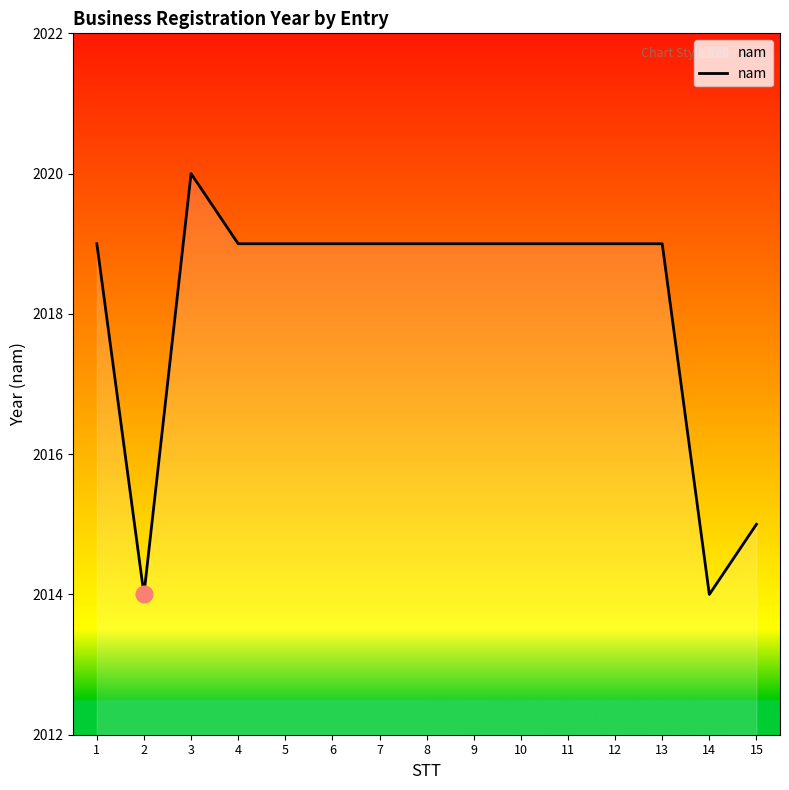

What is the minimum value shown in the chart?

2014